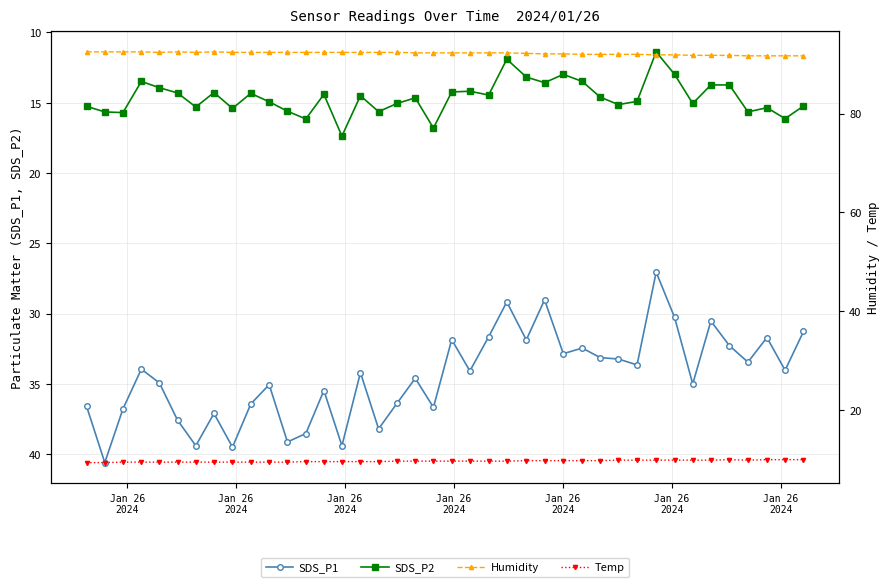

True or false: SDS_P2 and SDS_P1 intersect in this chart.

False